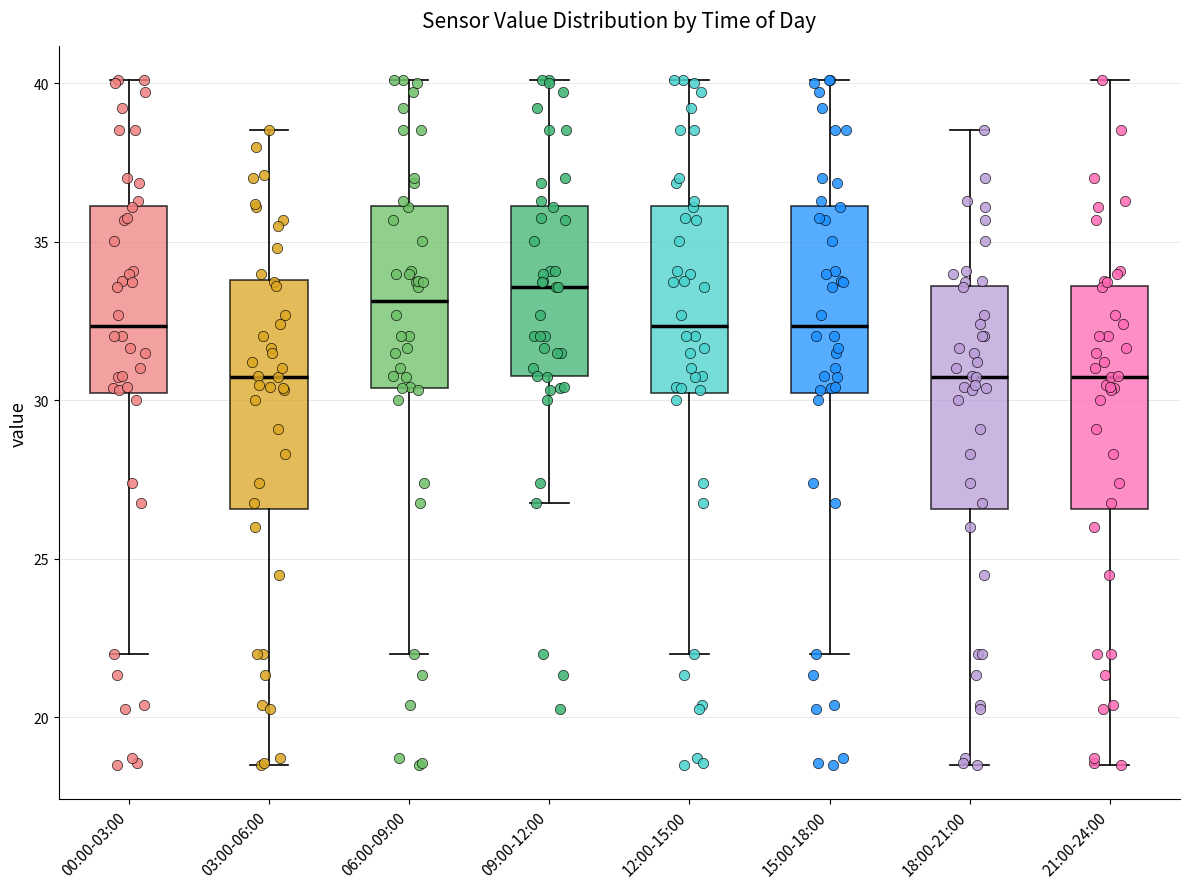

Reading left to right, read every box against the y-axis: the position of its median line, the range the box covers, and the ends of its whiskers. The values are not printed on the chart, so give them approximately, as read against the axis.

00:00-03:00: median 32.5, box 30.0 to 36.0, whiskers 22.0 to 40.0
03:00-06:00: median 31.0, box 26.5 to 34.0, whiskers 18.5 to 38.5
06:00-09:00: median 33.0, box 30.5 to 36.0, whiskers 22.0 to 40.0
09:00-12:00: median 33.5, box 31.0 to 36.0, whiskers 27.0 to 40.0
12:00-15:00: median 32.5, box 30.0 to 36.0, whiskers 22.0 to 40.0
15:00-18:00: median 32.5, box 30.0 to 36.0, whiskers 22.0 to 40.0
18:00-21:00: median 31.0, box 26.5 to 33.5, whiskers 18.5 to 38.5
21:00-24:00: median 31.0, box 26.5 to 33.5, whiskers 18.5 to 40.0